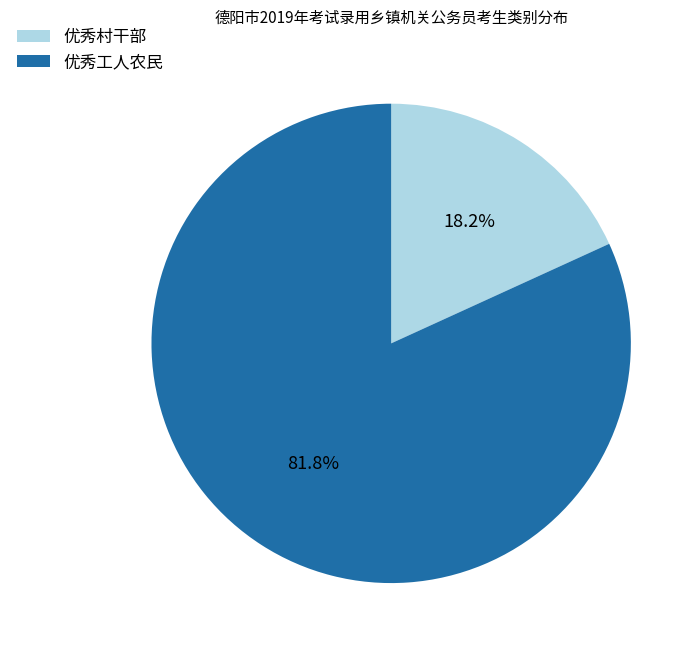

How many slices are in this pie chart?

2